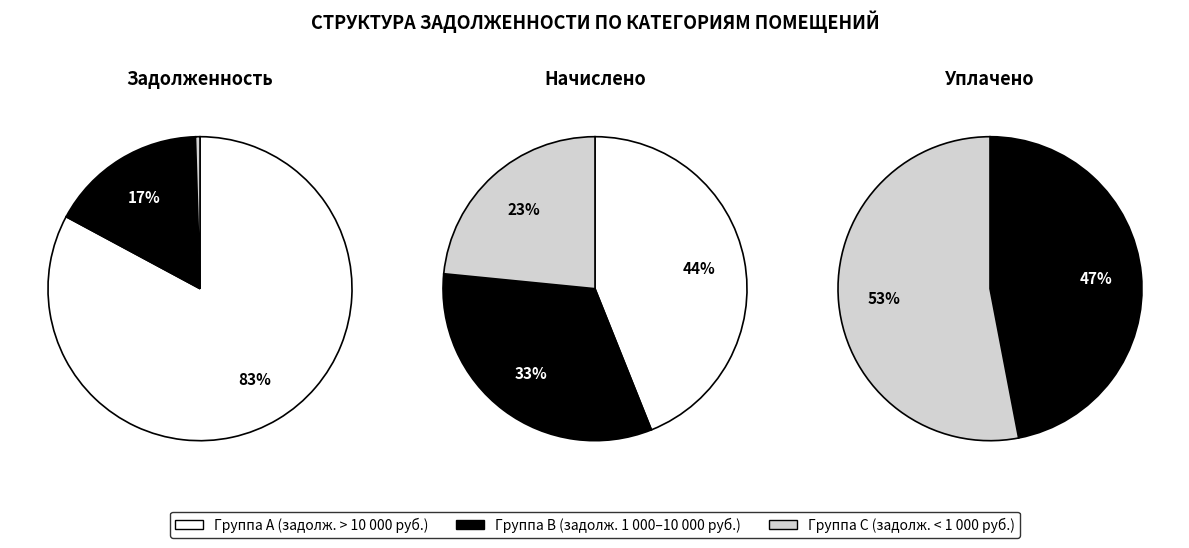

Is it true that 8 is 0% of the pie?

True